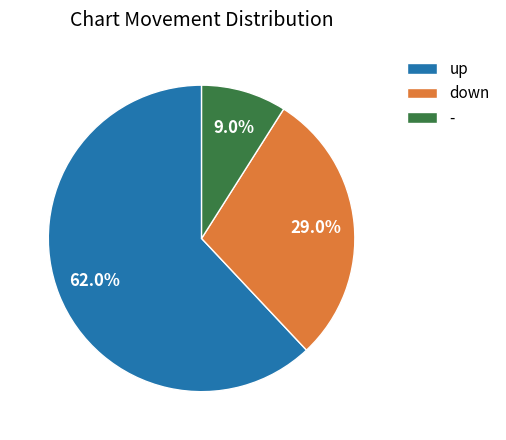

To the nearest percent, what is the difference between the largest and smallest slice percentages?

53%